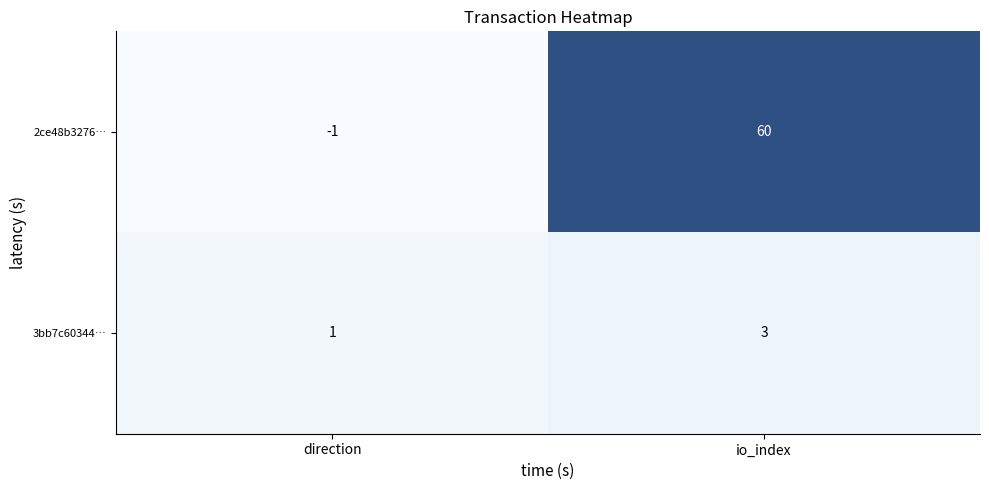

Rank the series by their average value, from highest to lowest.

2ce48b3276…, 3bb7c60344…